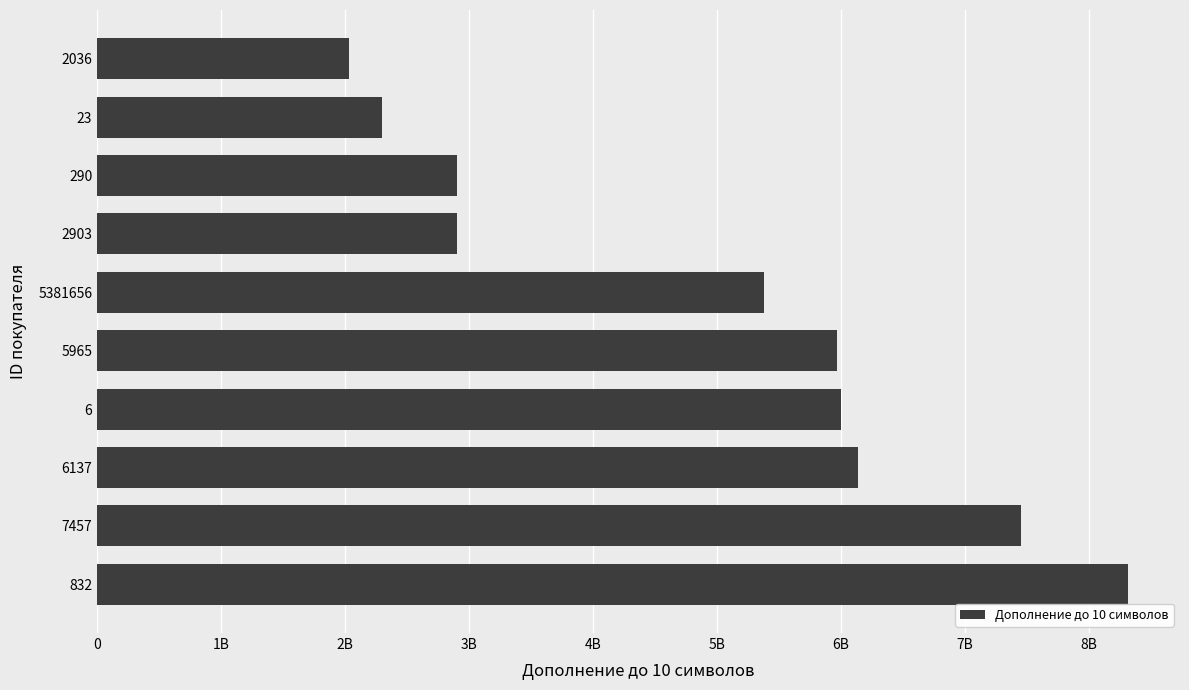

Does the chart contain any negative values?

No